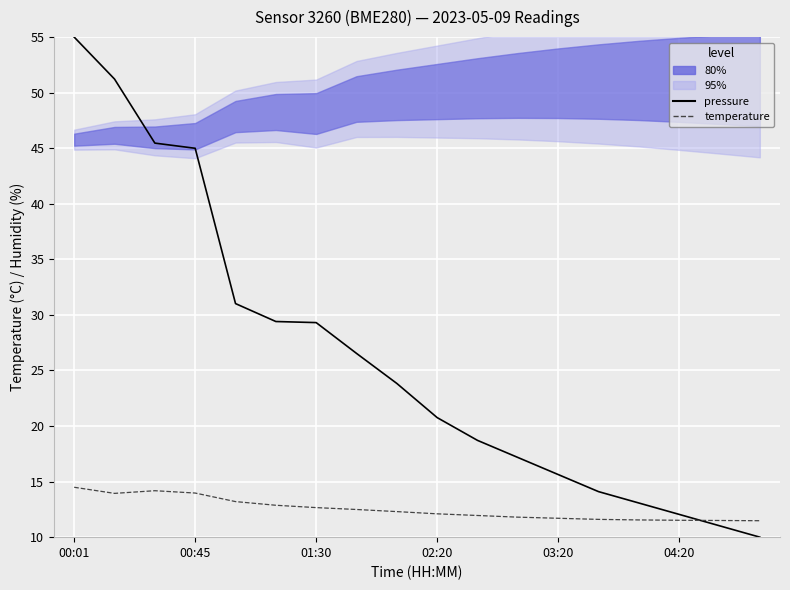

Where do pressure (normalized) and temperature first cross each other?

15 and 16